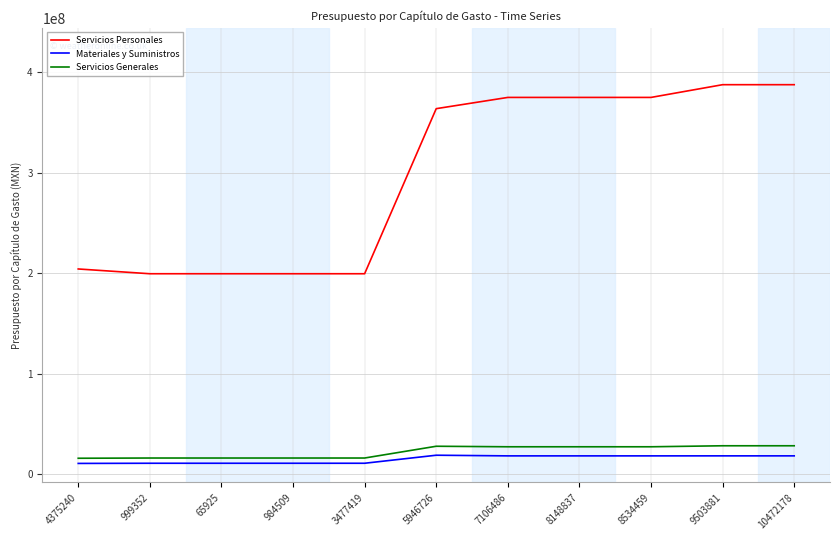

True or false: Servicios Personales and Materiales y Suministros cross at least once.

False